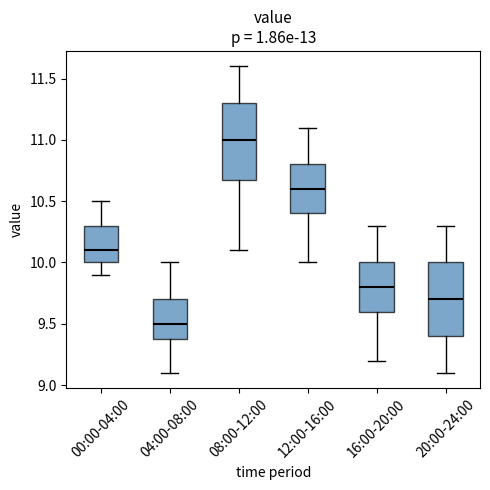

Reading left to right, read every box against the y-axis: the position of its median line, the range the box covers, and the ends of its whiskers. The values are not printed on the chart, so give them approximately, as read against the axis.

00:00-04:00: median 10.1, box 10.0 to 10.3, whiskers 9.9 to 10.5
04:00-08:00: median 9.5, box 9.4 to 9.7, whiskers 9.1 to 10.0
08:00-12:00: median 11.0, box 10.7 to 11.3, whiskers 10.1 to 11.6
12:00-16:00: median 10.6, box 10.4 to 10.8, whiskers 10.0 to 11.1
16:00-20:00: median 9.8, box 9.6 to 10.0, whiskers 9.2 to 10.3
20:00-24:00: median 9.7, box 9.4 to 10.0, whiskers 9.1 to 10.3